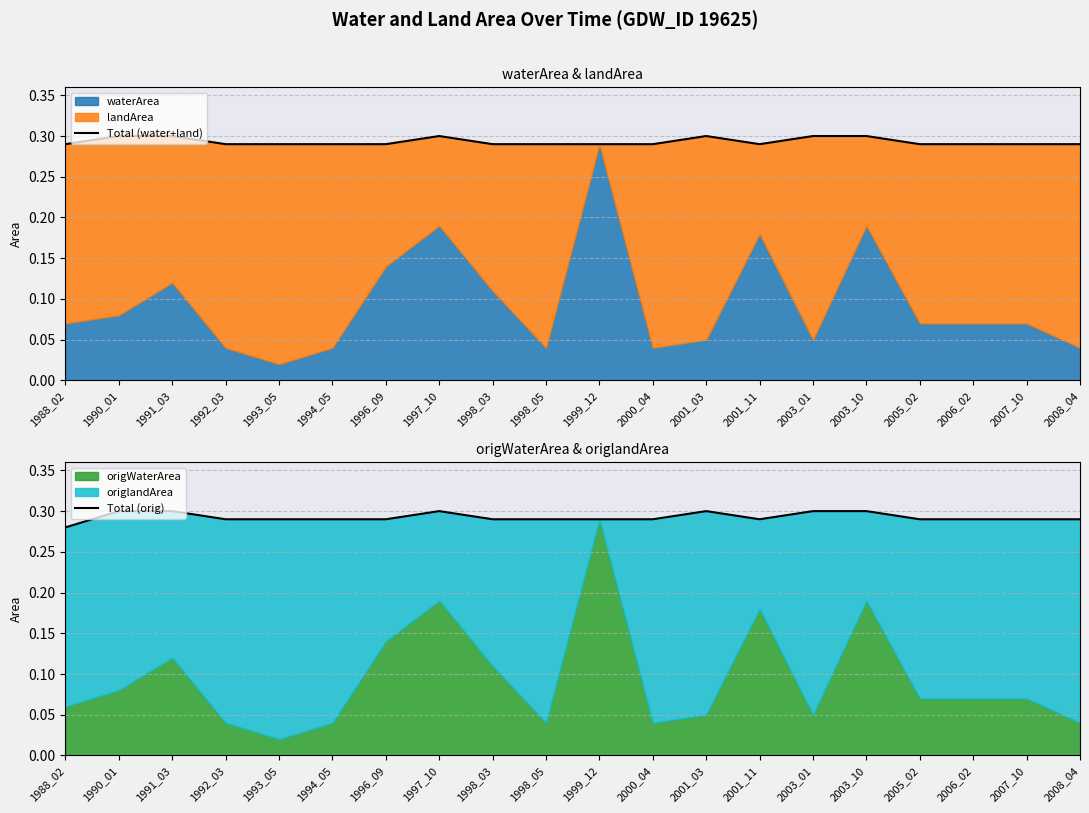

Which has a higher value, 1993_05 or 2006_02?

1993_05